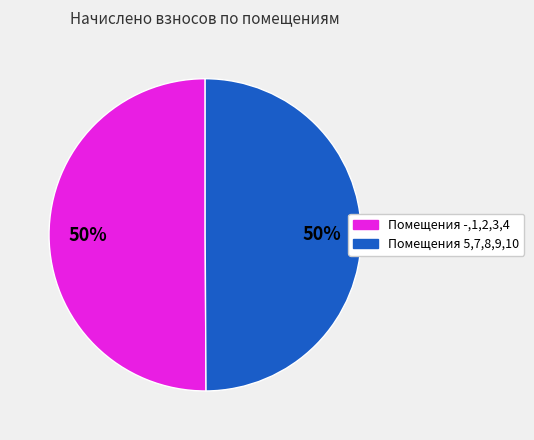

To the nearest percent, what is the average slice percentage?

50%